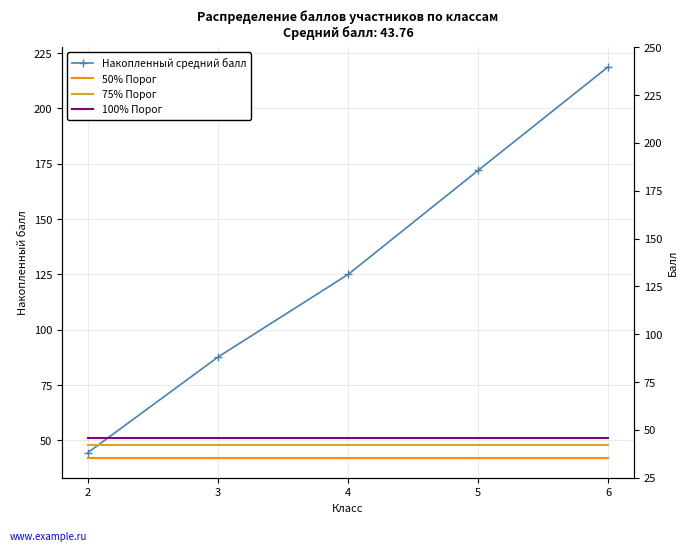

What is the sum of the 50% Порог values at 5 and 4?

84.0